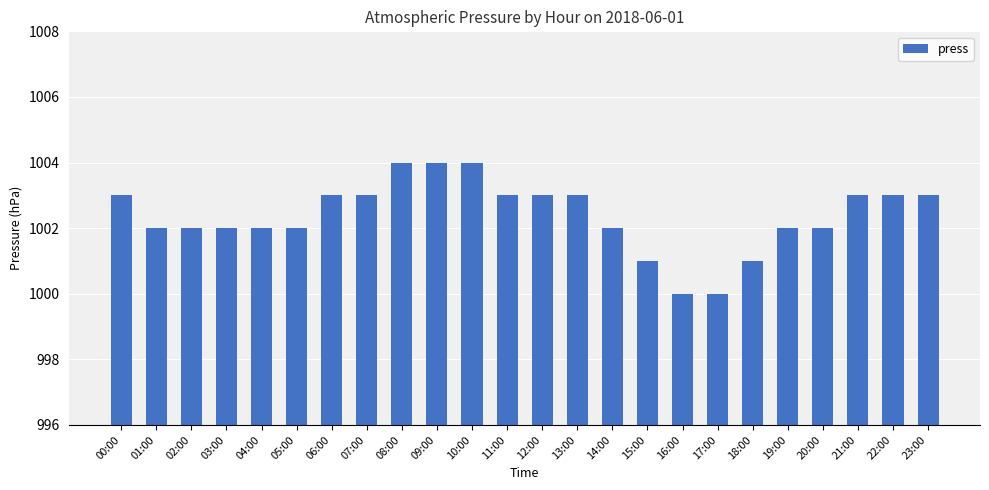

Approximately how many times larger is the value at 21:00 compared to 08:00?

1.0